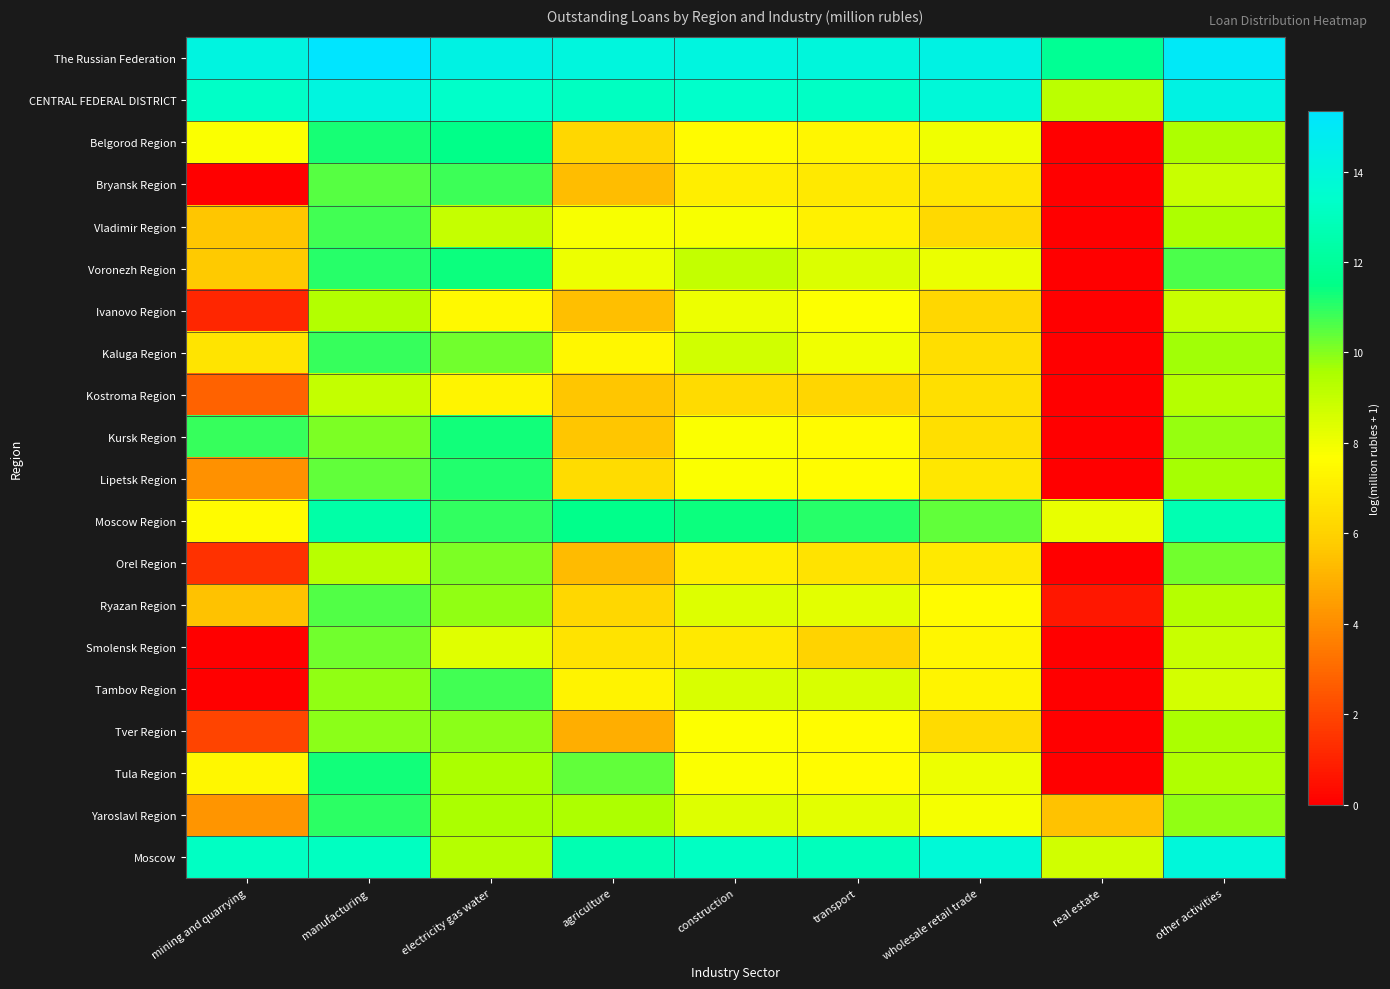

How many distinct data groups are displayed?

20